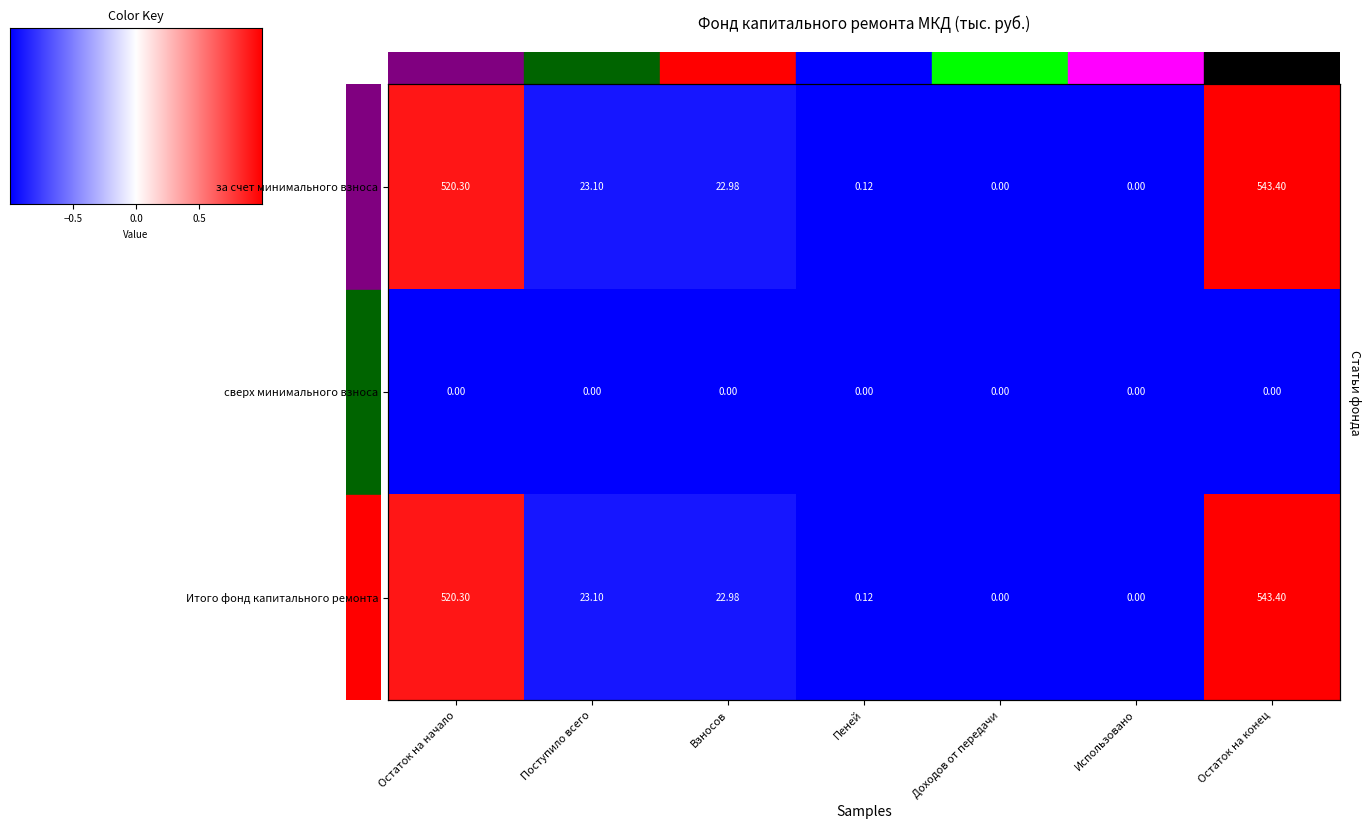

True or false: за счет минимального взноса has a value of 543.4 at Остаток на конец.

True